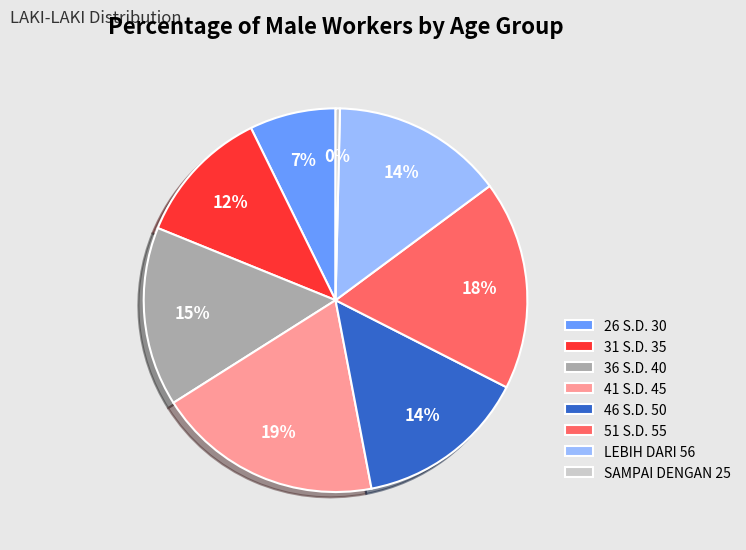

The 46 S.D. 50 slice represents 14% of the pie. True or false?

True